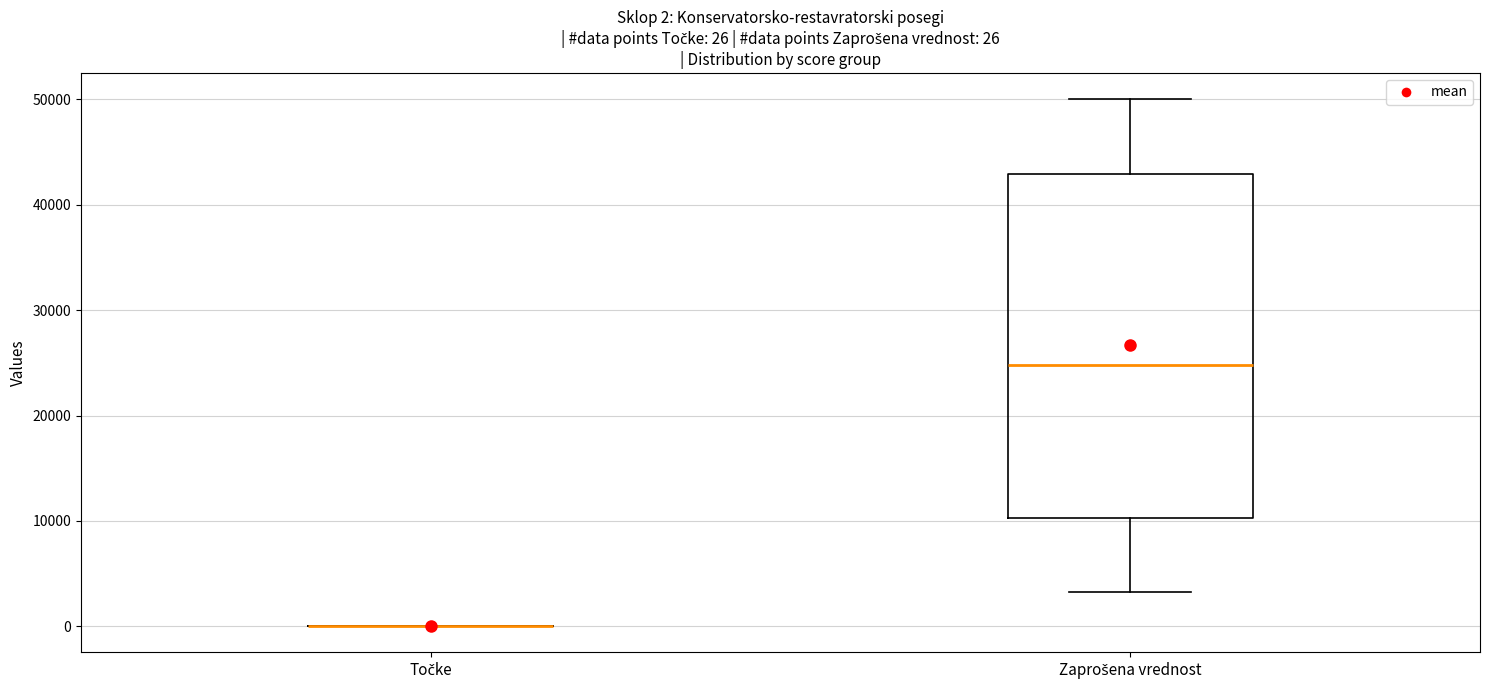

Comparing the boxes themselves (not the whiskers), which one is the tallest?

Zaprošena vrednost